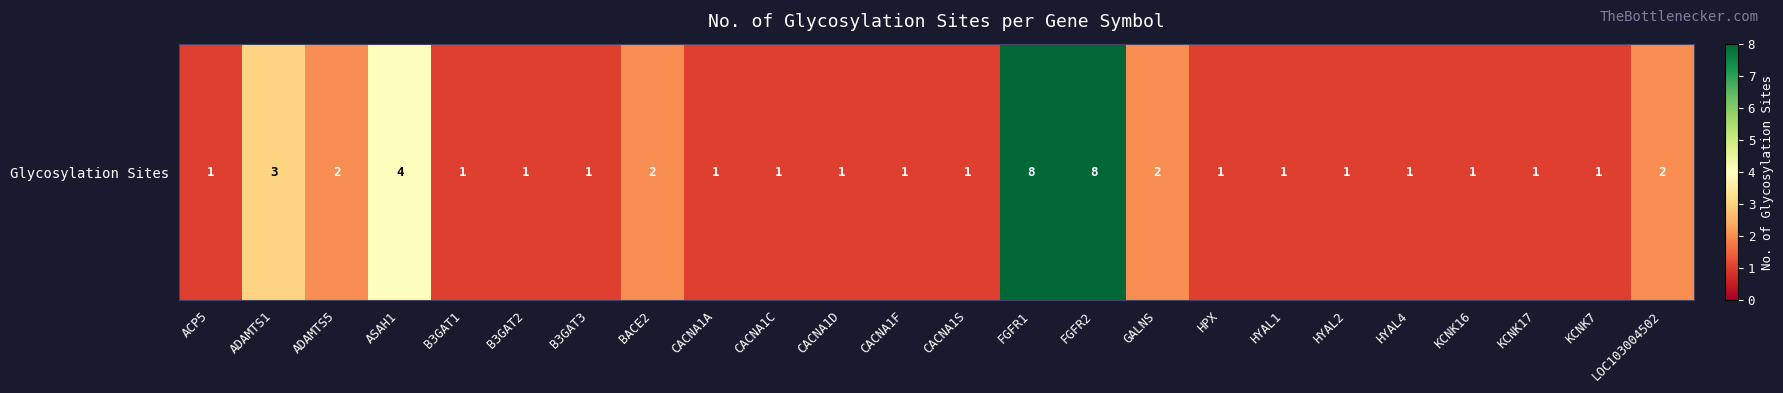

List the labels in order of value, largest first.

FGFR1, FGFR2, ASAH1, ADAMTS1, ADAMTS5, BACE2, GALNS, LOC103004502, ACP5, B3GAT1, B3GAT2, B3GAT3, CACNA1A, CACNA1C, CACNA1D, CACNA1F, CACNA1S, HPX, HYAL1, HYAL2, HYAL4, KCNK16, KCNK17, KCNK7